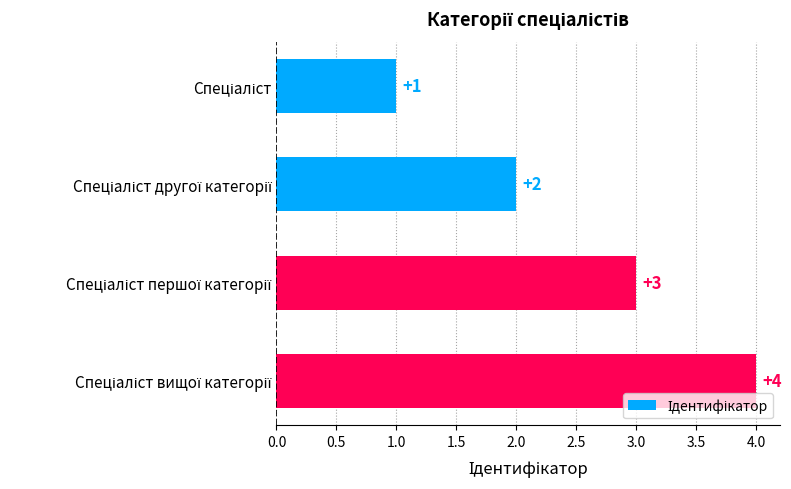

What is the value of the 3rd bar from the top?

3